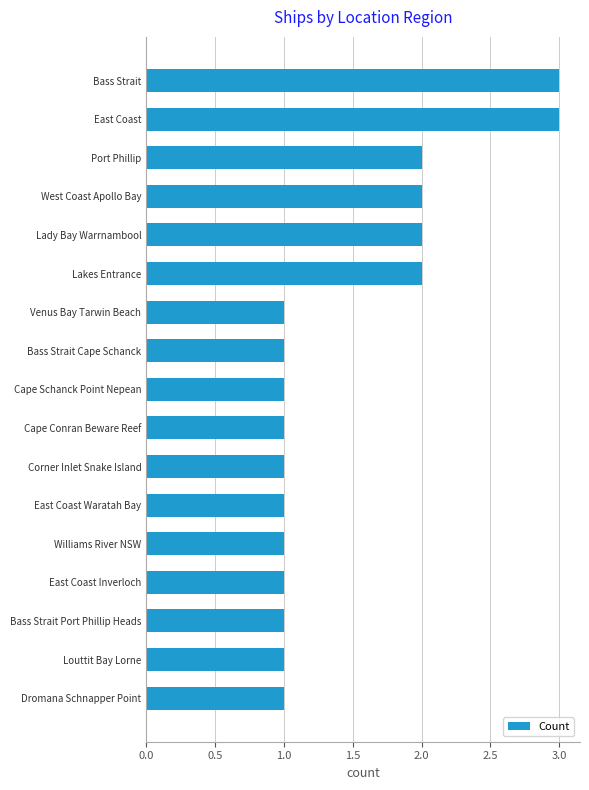

Is it true that the value at Lakes Entrance is 3?

False